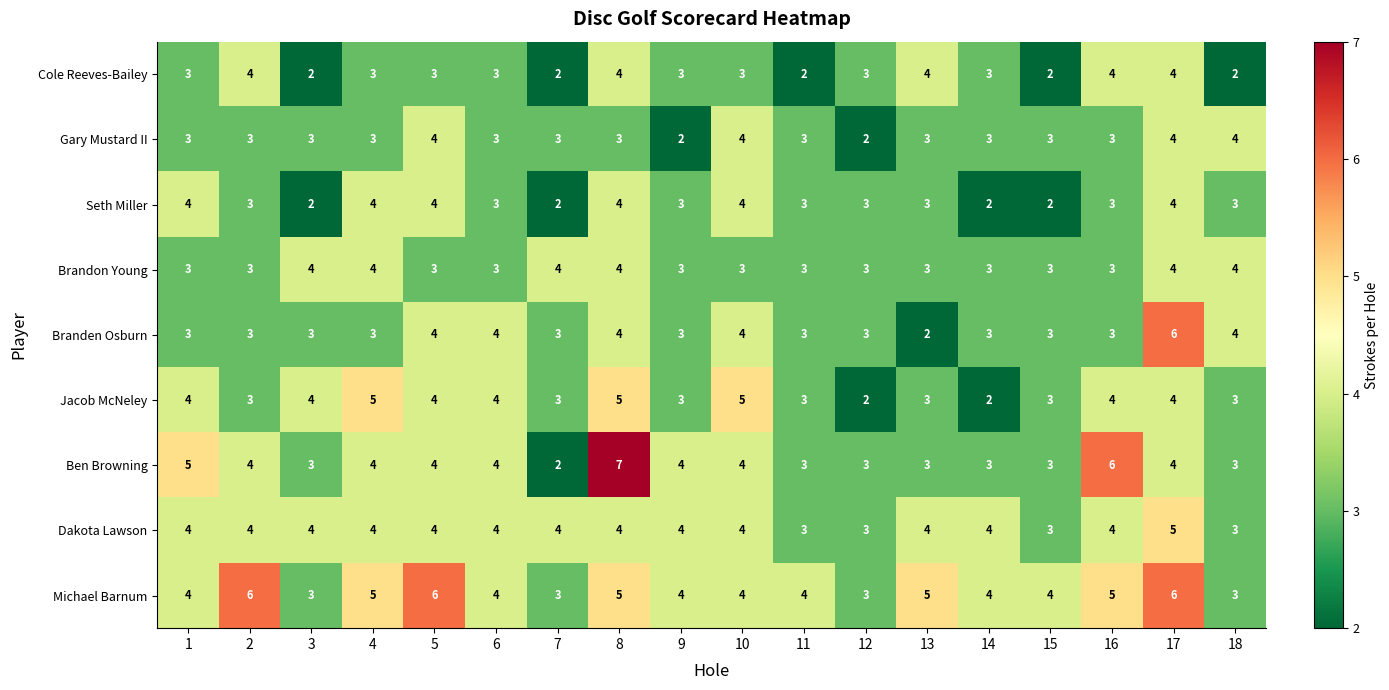

What is the difference between the maximum and minimum values in the Michael Barnum series?

3